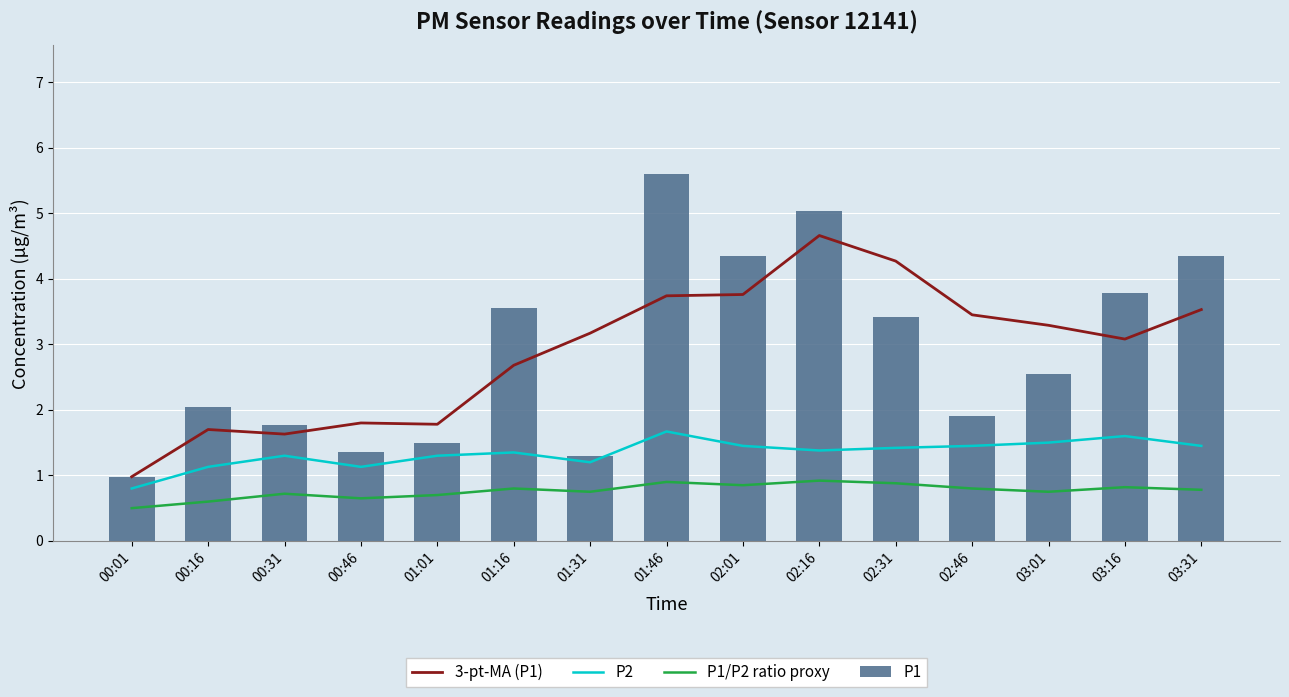

List the series in order of their peak value, highest first.

P1, 3-pt-MA (P1), P2, P1/P2 ratio proxy